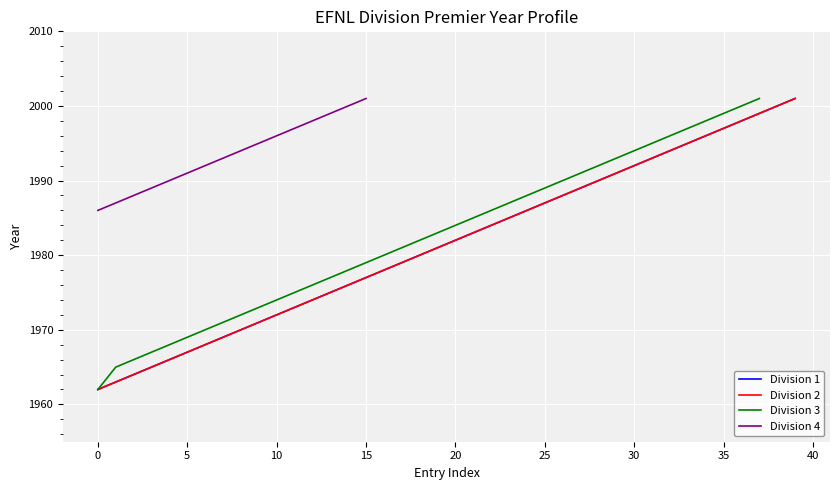

What is the minimum value shown in the chart?

1962